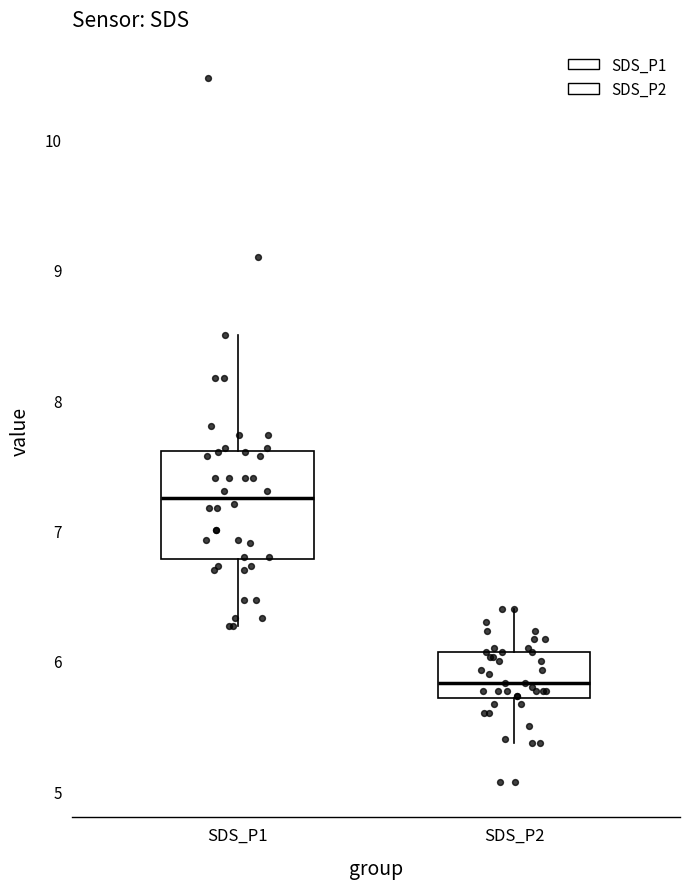

Reading left to right, read every box against the y-axis: the position of its median line, the range the box covers, and the ends of its whiskers. The values are not printed on the chart, so give them approximately, as read against the axis.

SDS_P1: median 7.3, box 6.8 to 7.6, whiskers 6.3 to 8.5
SDS_P2: median 5.8, box 5.7 to 6.1, whiskers 5.4 to 6.4